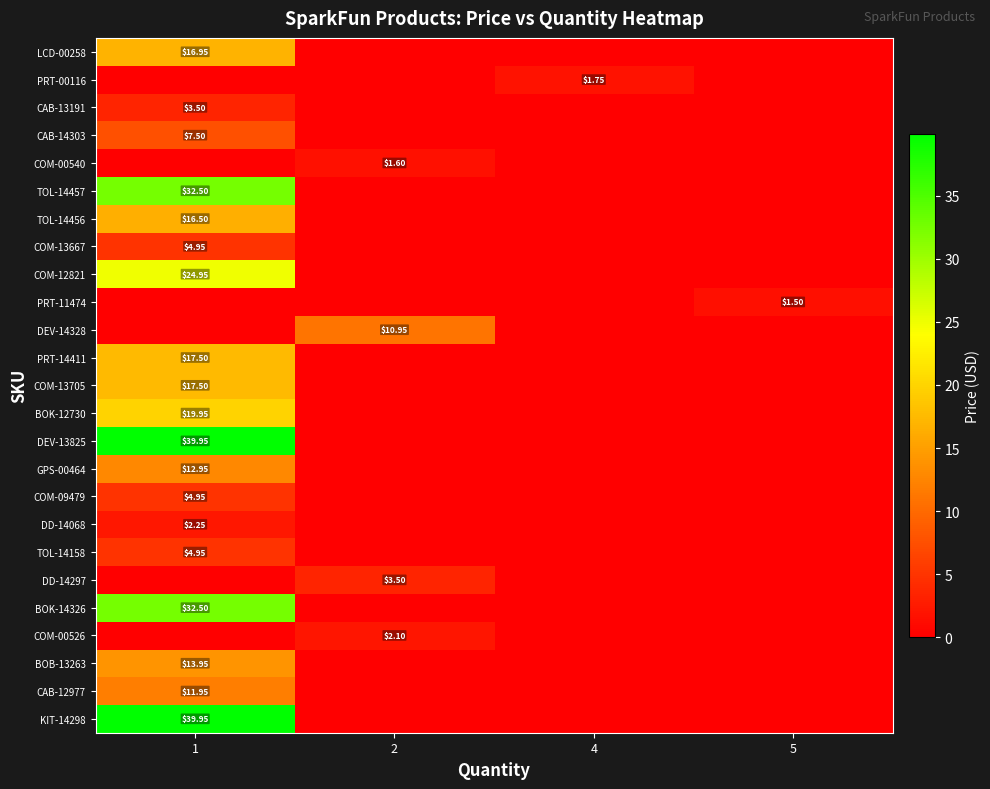

Which series changed the most between 2 and 5?

DEV-14328